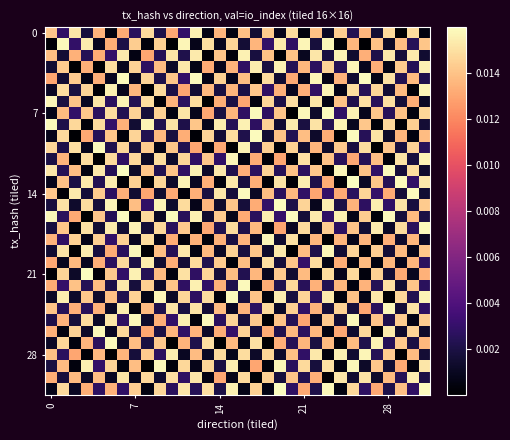

Which label corresponds to the largest value in the chart?

20